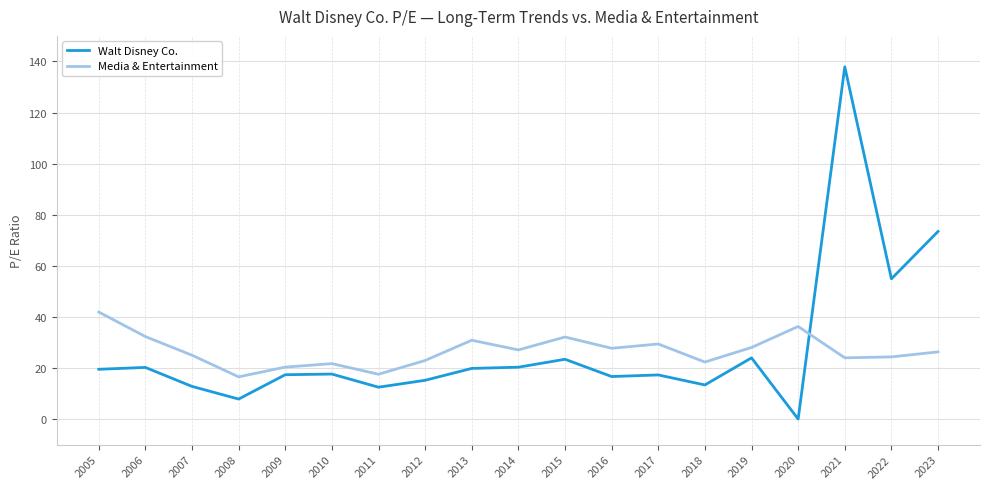

What is the average value of the Walt Disney Co. series?

27.6